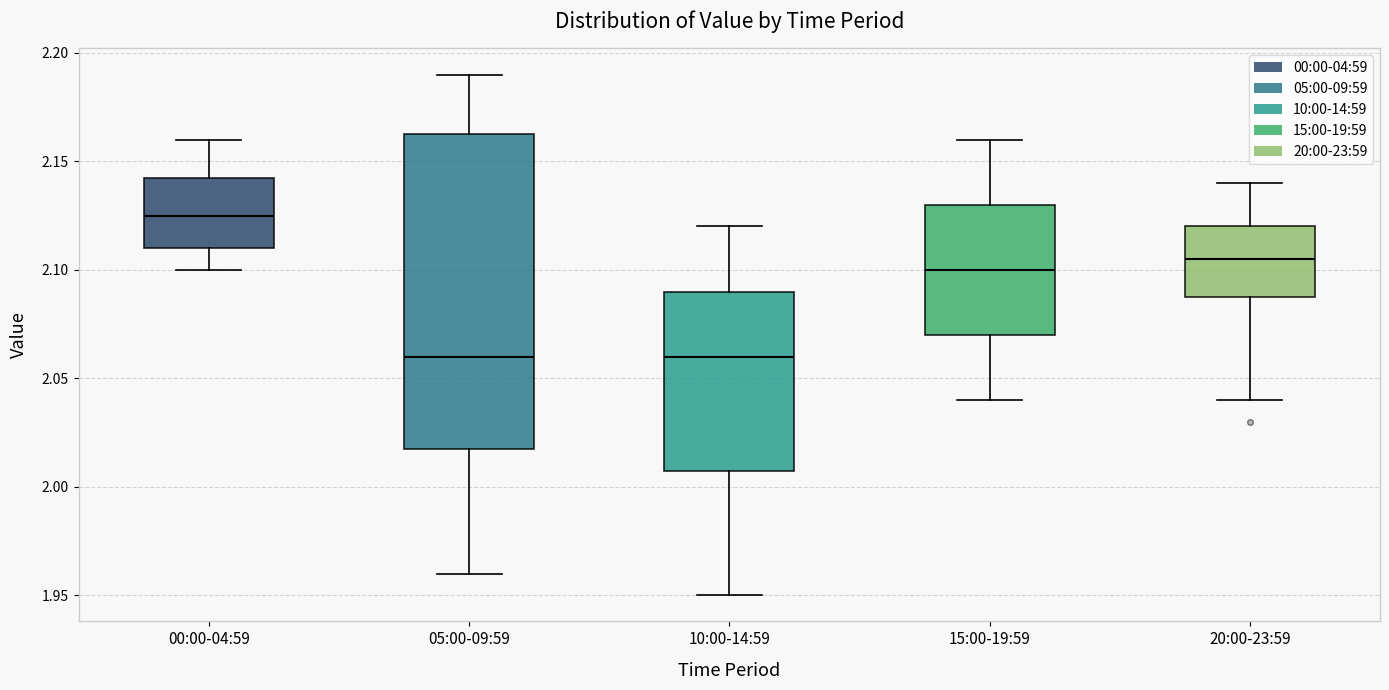

Reading left to right, read every box against the y-axis: the position of its median line, the range the box covers, and the ends of its whiskers. The values are not printed on the chart, so give them approximately, as read against the axis.

00:00-04:59: median 2.125, box 2.110 to 2.145, whiskers 2.100 to 2.160
05:00-09:59: median 2.060, box 2.020 to 2.165, whiskers 1.960 to 2.190
10:00-14:59: median 2.060, box 2.010 to 2.090, whiskers 1.950 to 2.120
15:00-19:59: median 2.100, box 2.070 to 2.130, whiskers 2.040 to 2.160
20:00-23:59: median 2.105, box 2.090 to 2.120, whiskers 2.040 to 2.140